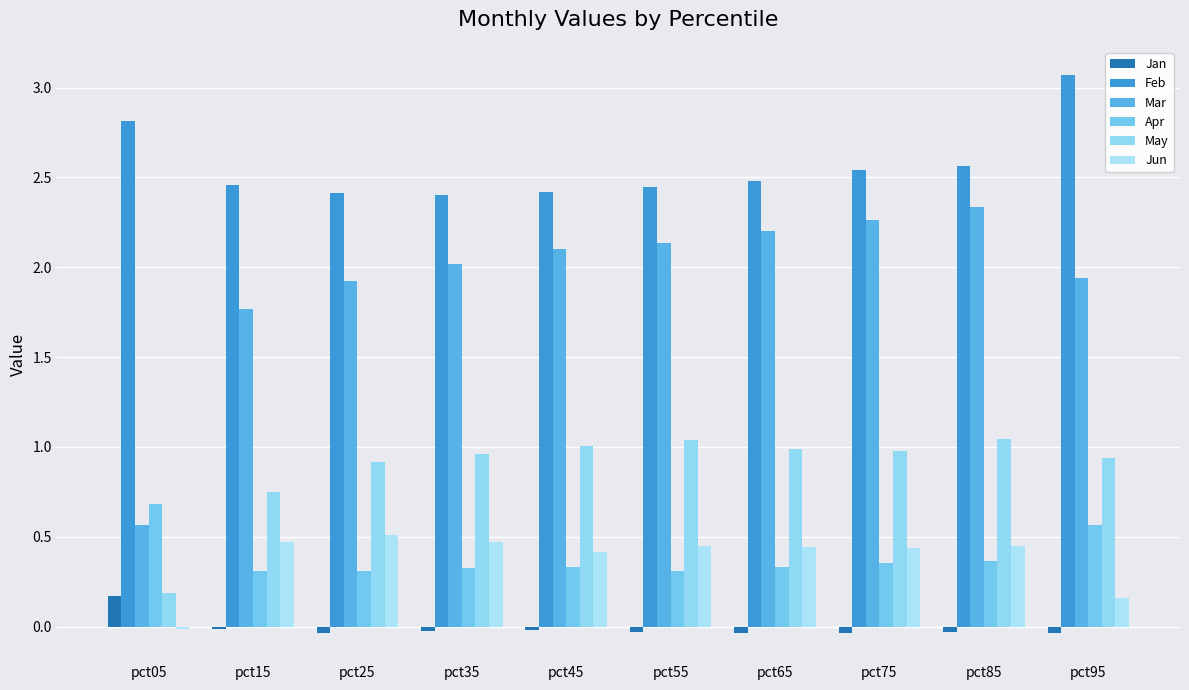

How many negative values does the Jan series have?

9